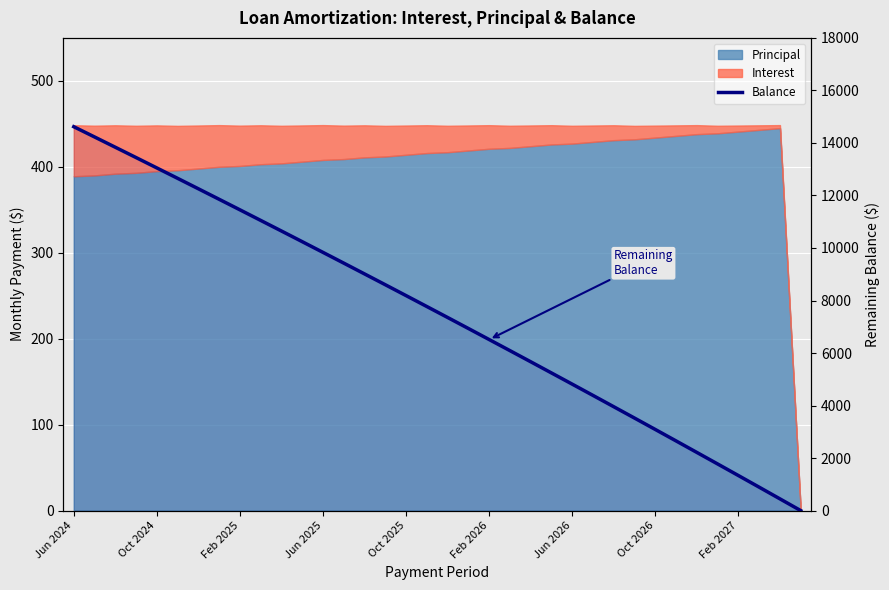

What is the difference between the maximum and second lowest values?

14172